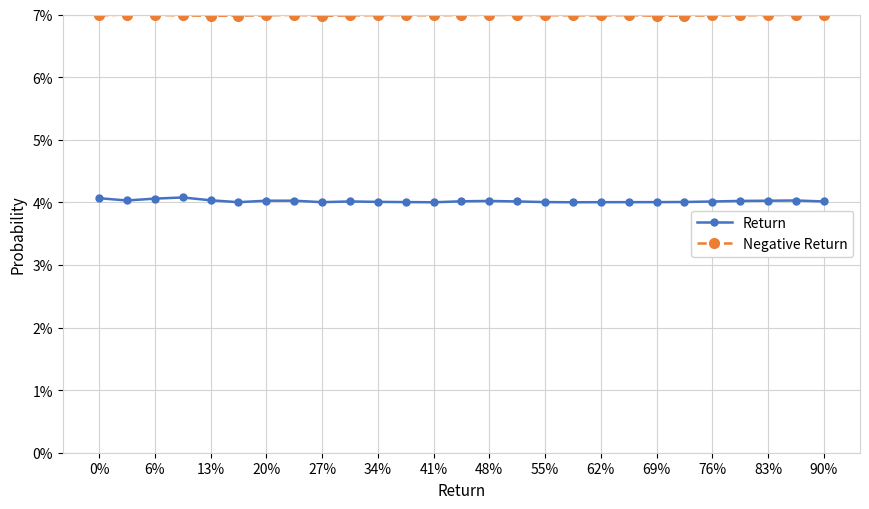

True or false: Negative Return and Return cross at least once.

False